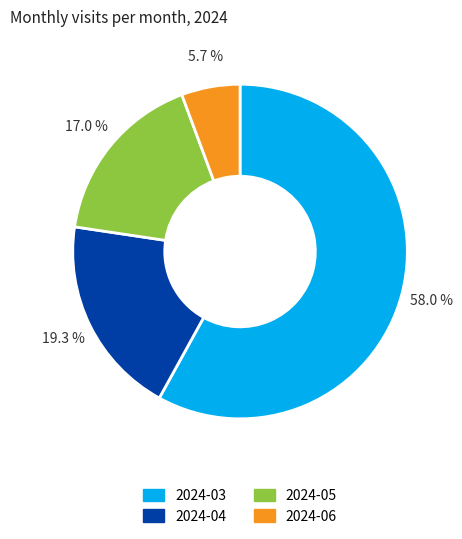

Is it true that 2024-04 is 8% of the pie?

False